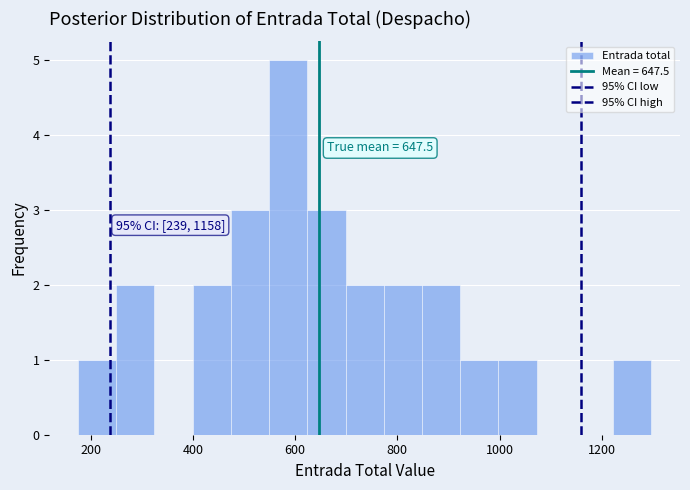

Read against the x-axis, roughly where is the centre of the tallest bar?

580